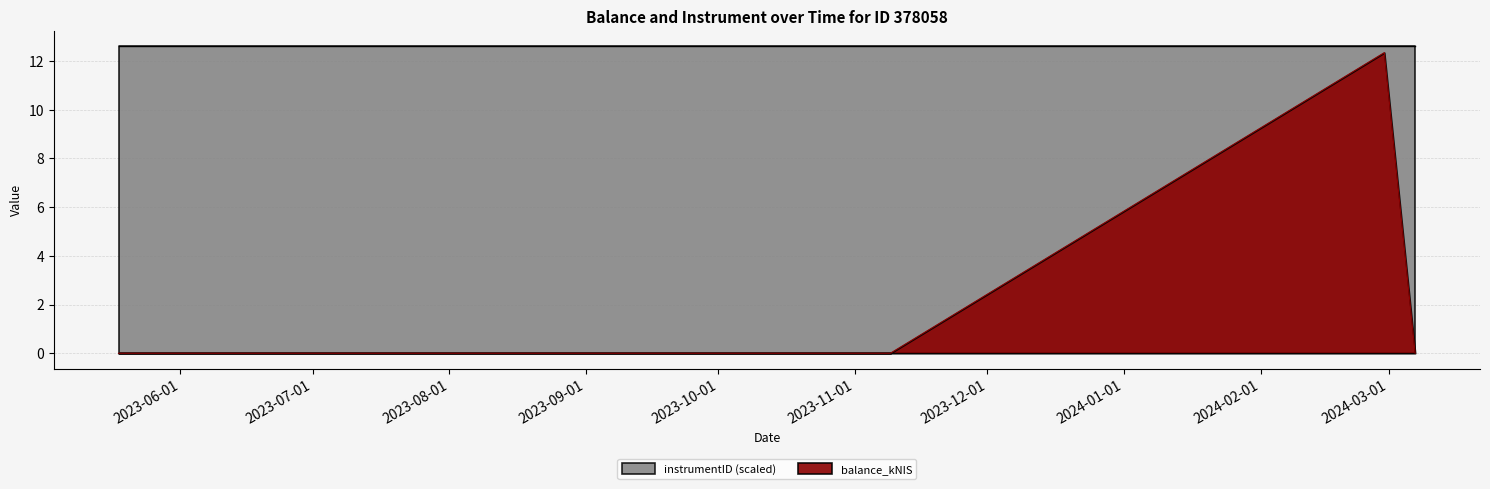

Rank the categories by value from lowest to highest.

2023-05-18, 2023-11-09, 2024-03-07, 2024-02-29